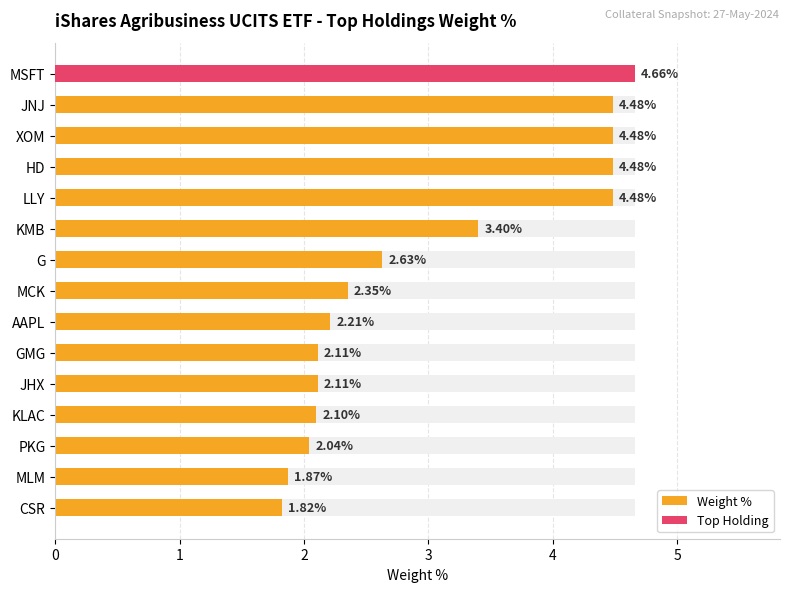

True or false: the data shows 6.3 at MSFT.

False